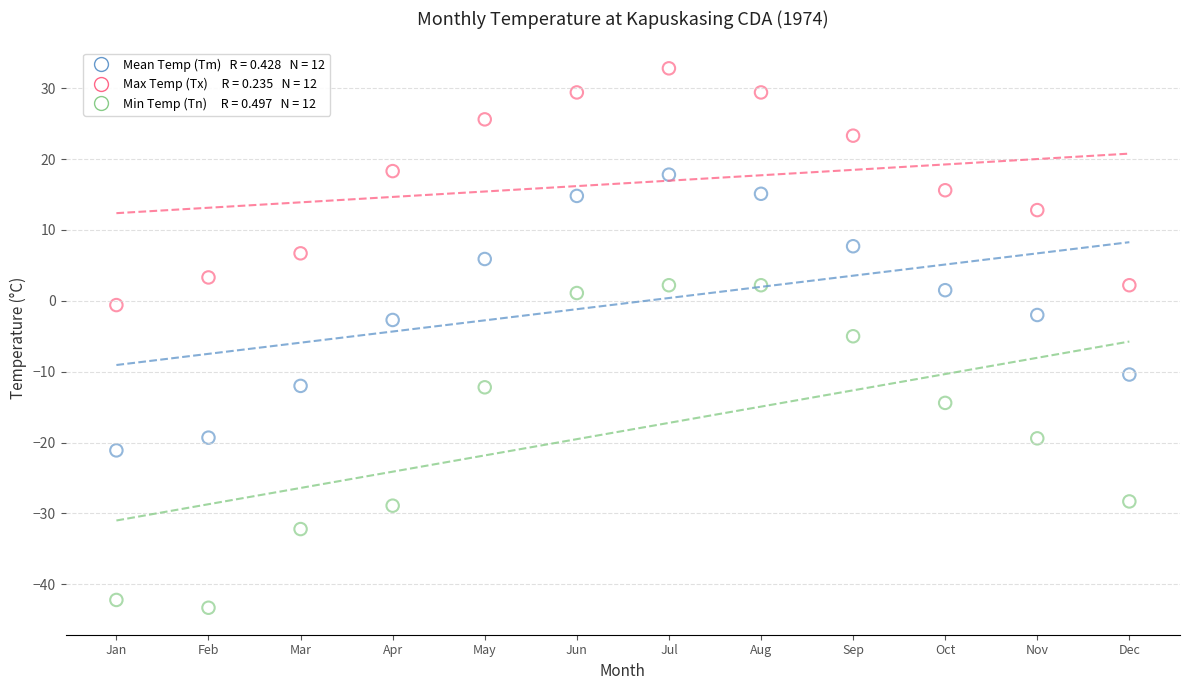

Across all data points, what is the range of X values (max minus min)?

11.0